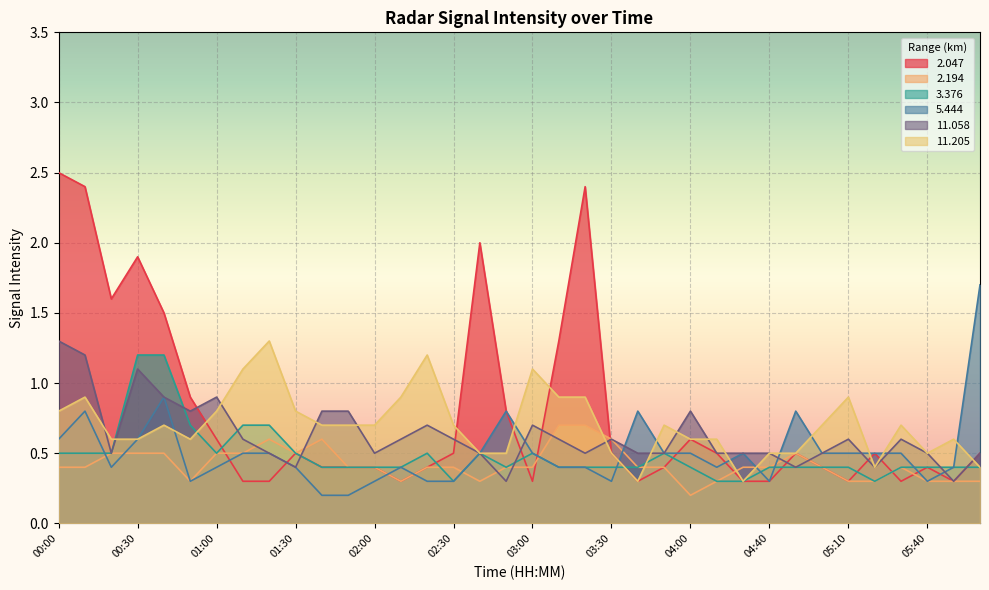

What is the approximate value of   3.376 at 03:20?

0.4